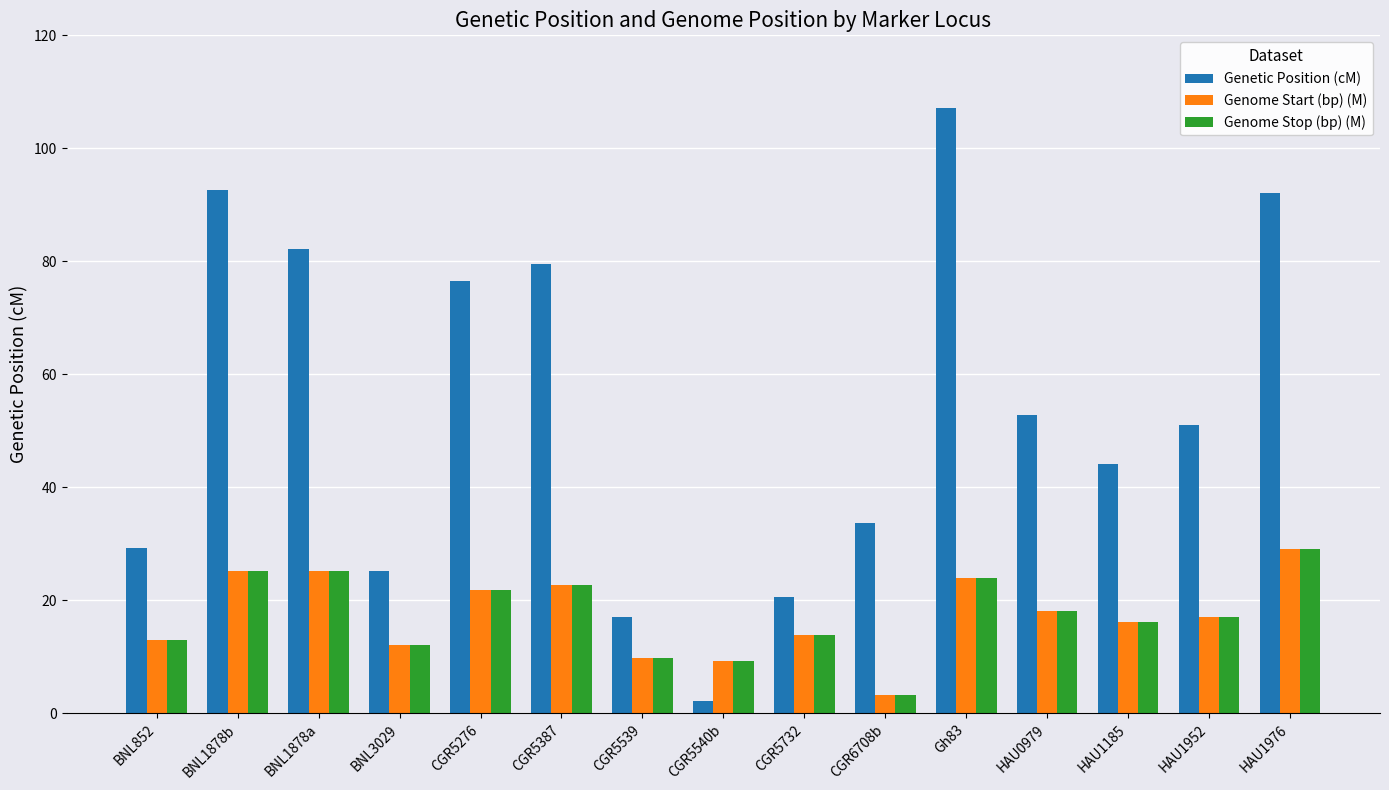

Where is Genetic Position (cM) nearest to the value 54?

HAU0979